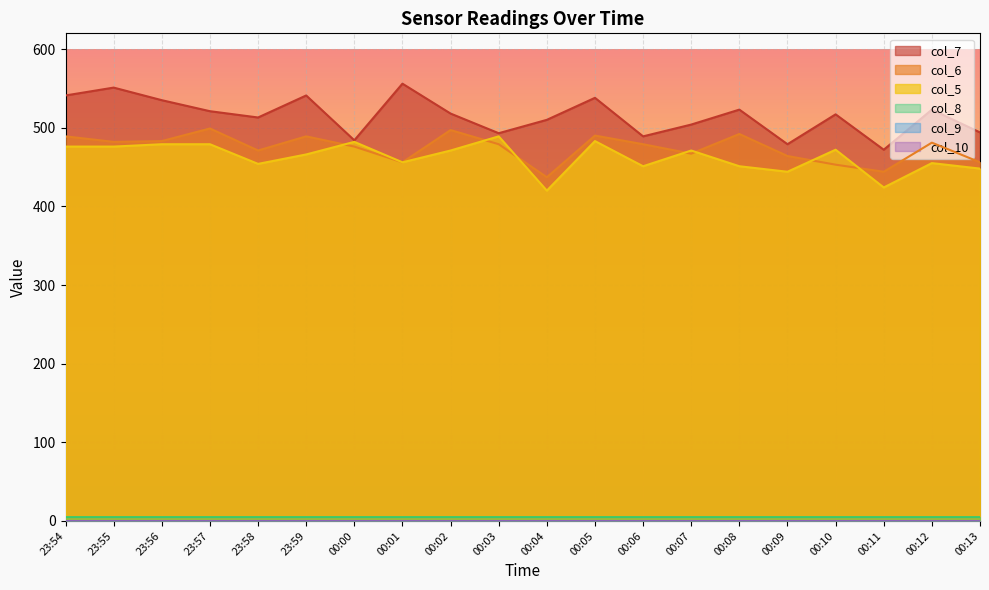

Which series has the widest spread of values?

col_7